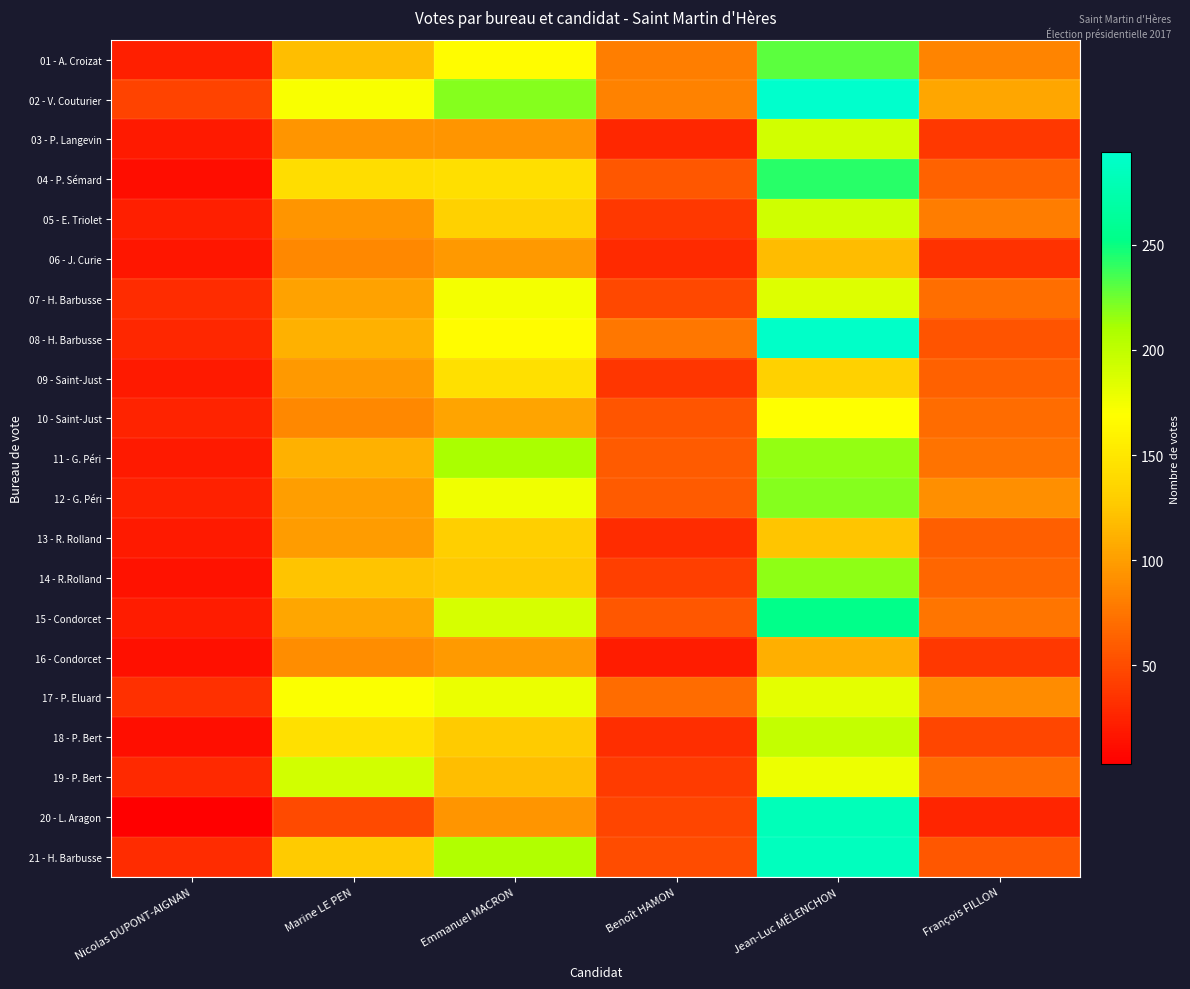

Which series has the largest total across all categories?

02 - V. Couturier